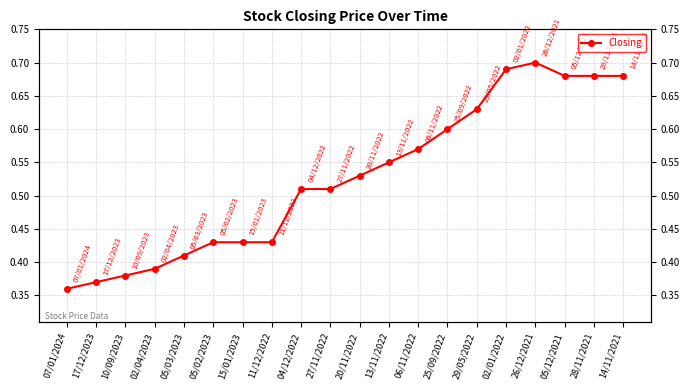

What is the minimum value shown in the chart?

0.4